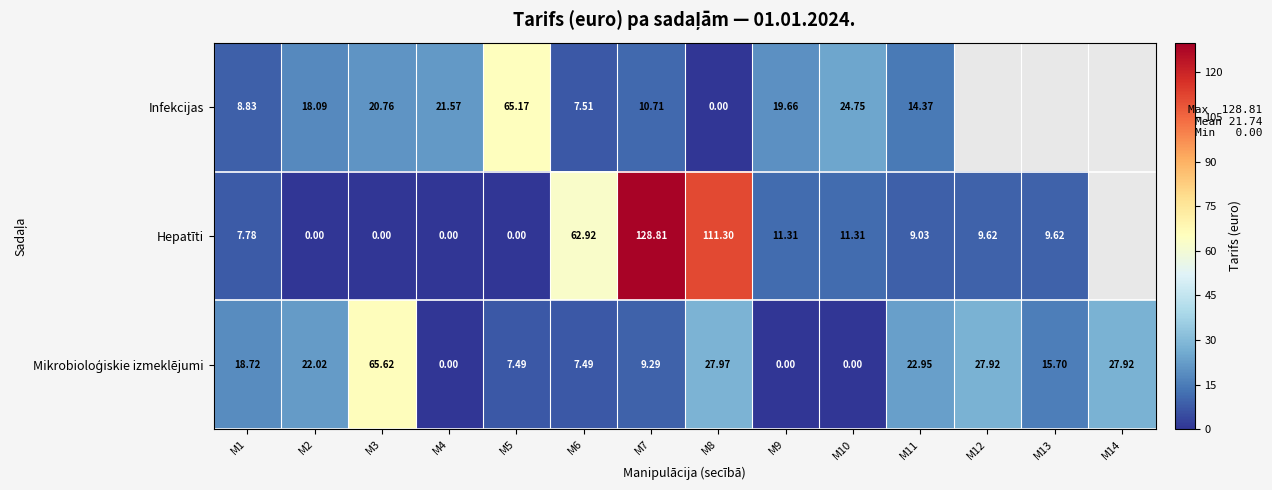

At which category is the sum across all series the highest?

M7